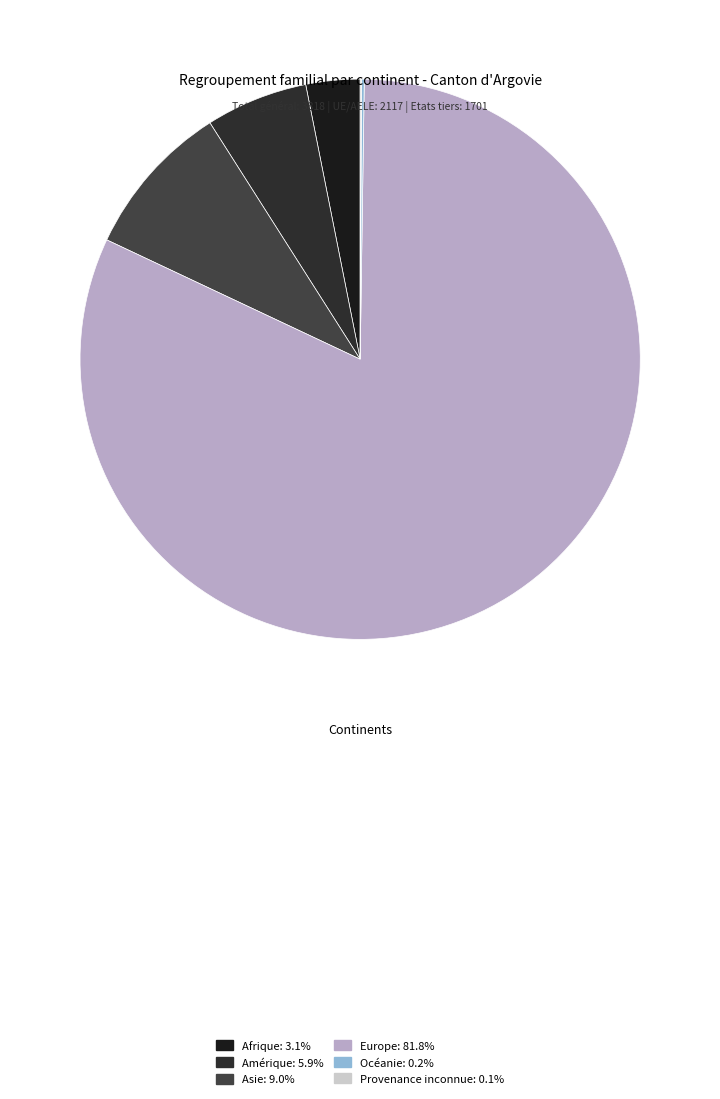

What is the ratio of the value at Europe to the value at Asie?

9.1